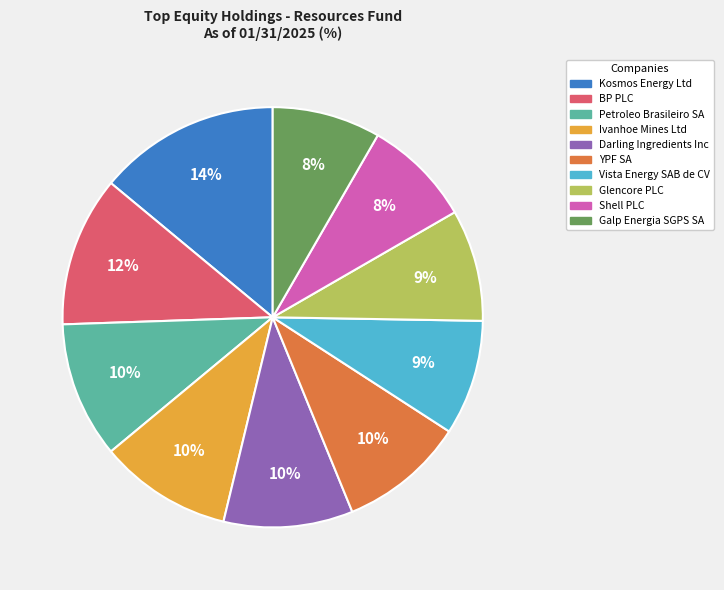

To the nearest percent, what is the average slice percentage?

10%